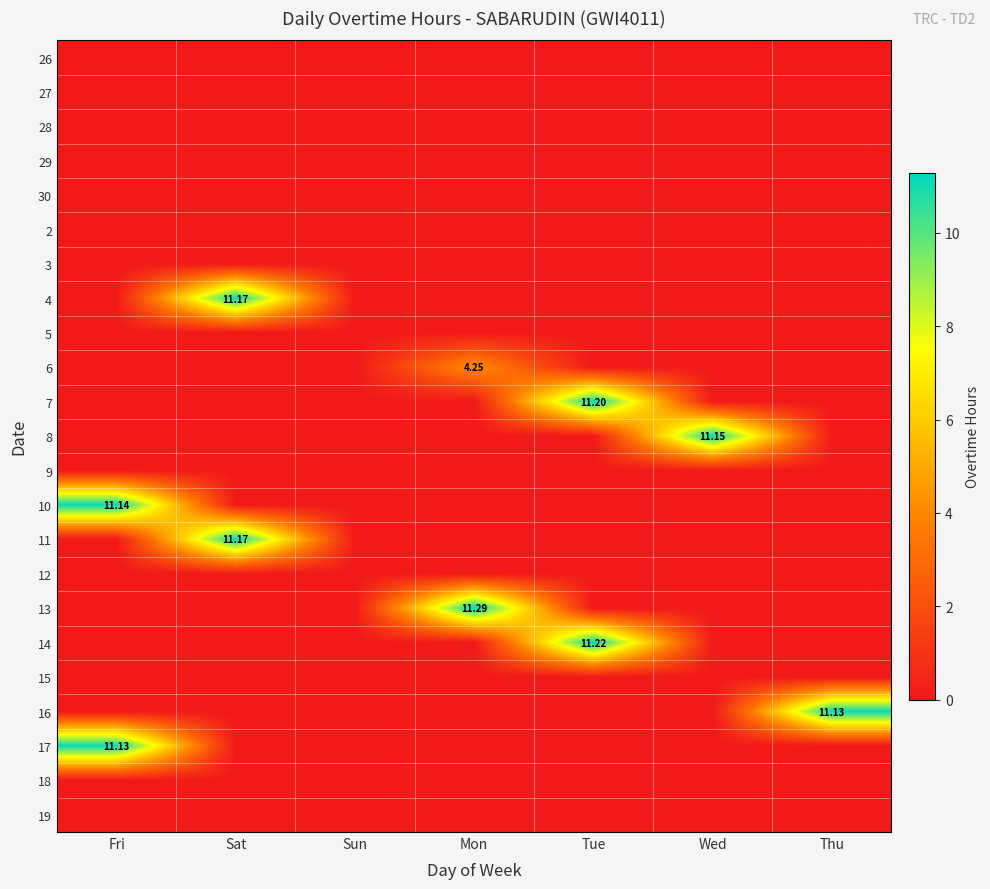

At which category is the sum across all series the highest?

Tue